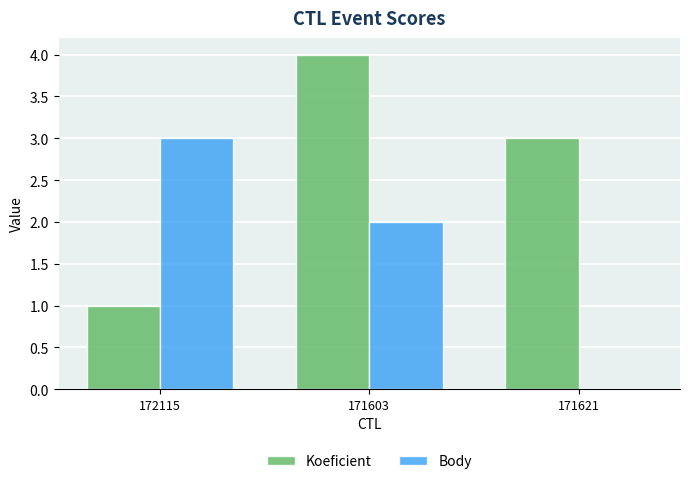

What is the sum of the Koeficient values at 172115 and 171621?

4